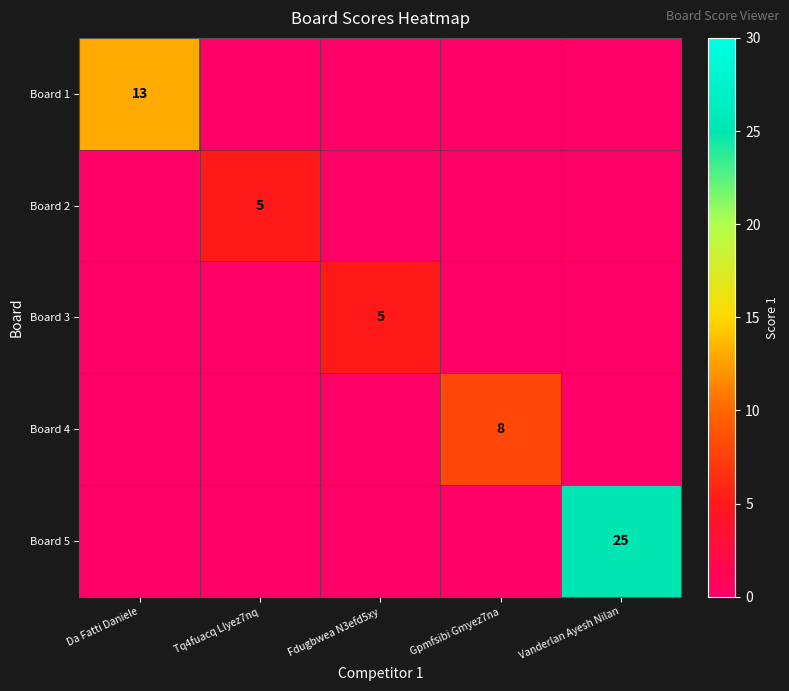

Which has a higher value, Vanderlan Ayesh Nilan or Tq4fuacq Llyez7nq?

Vanderlan Ayesh Nilan